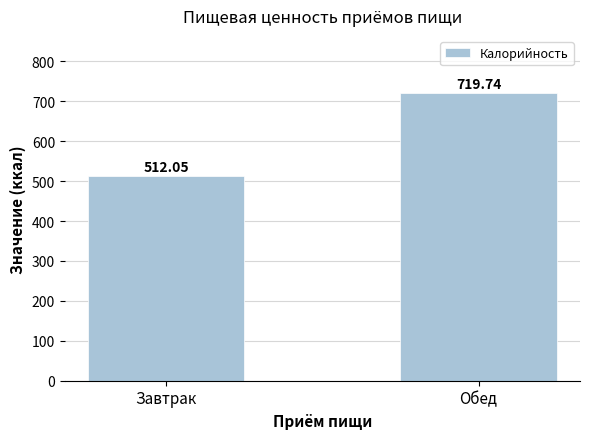

What position from the left is Обед?

2